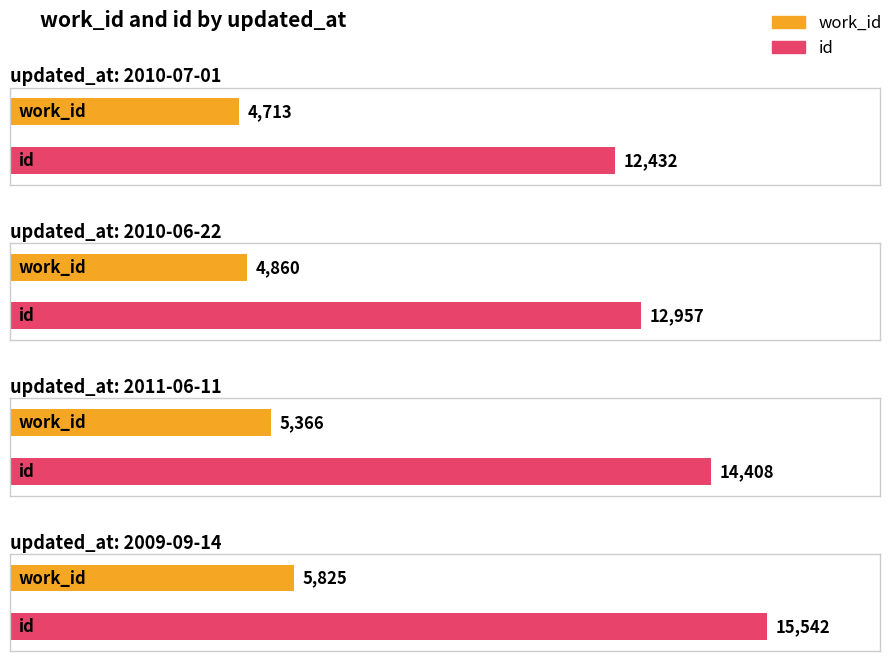

The value of id at 2011-06-11 is 14408. True or false?

True